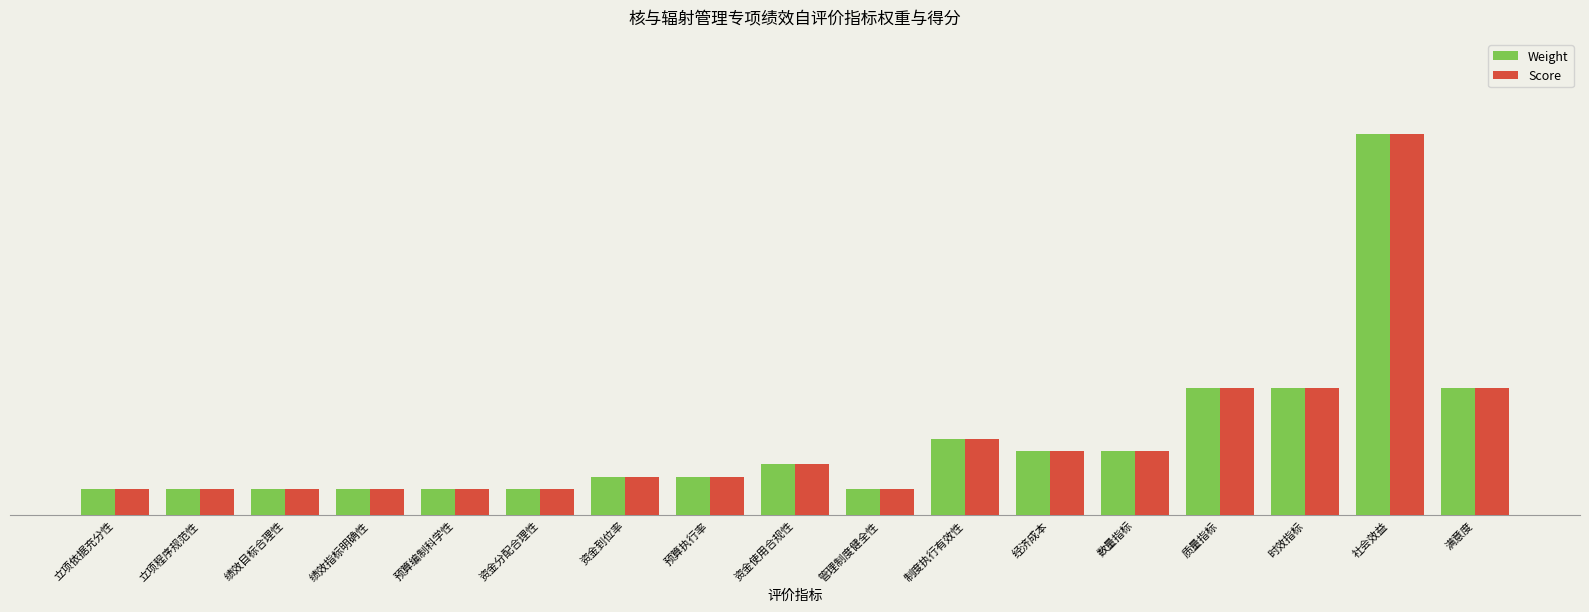

Which has a higher value, 绩效指标明确性 or 资金到位率?

资金到位率